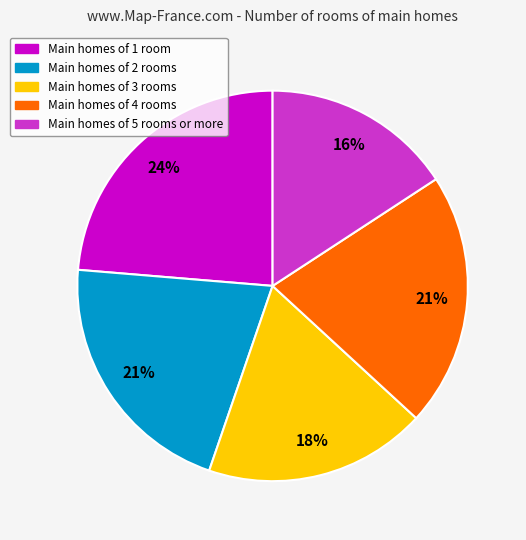

To the nearest percent, what portion does Main homes of 3 rooms represent?

18%